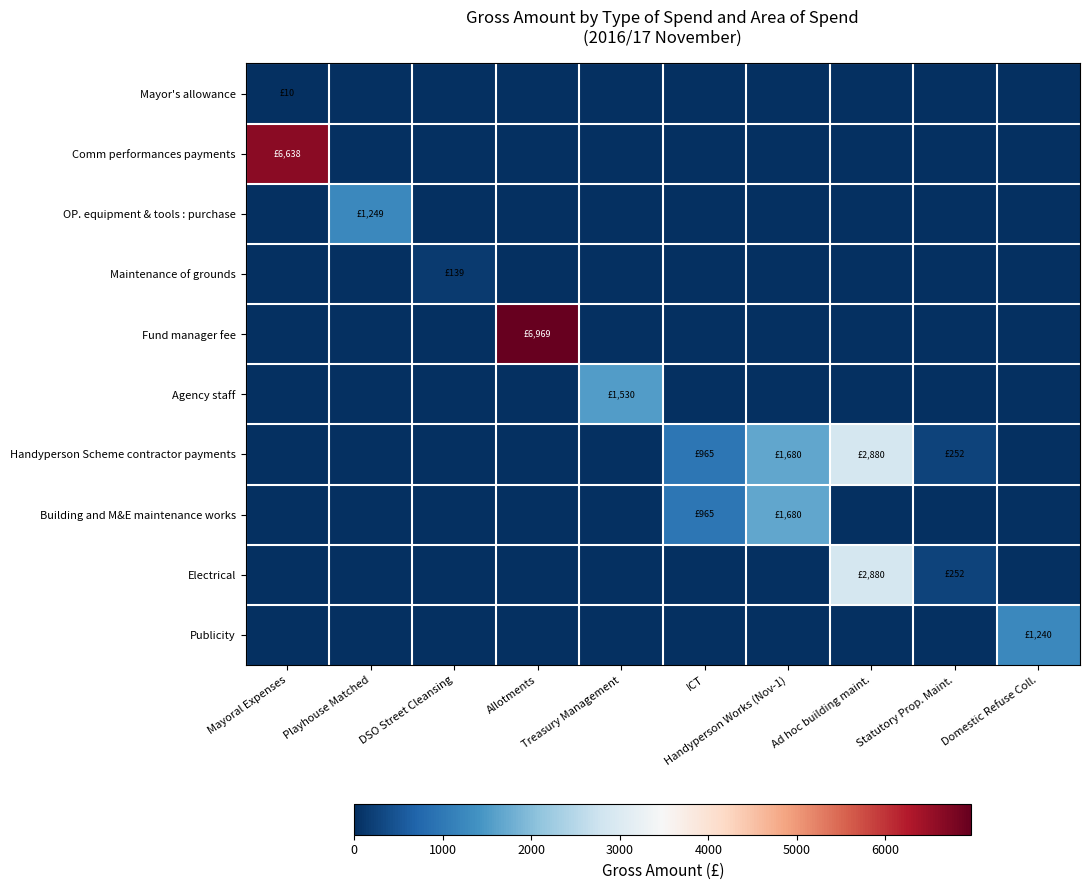

What is the total value across all series at Domestic Refuse Coll.?

1239.6